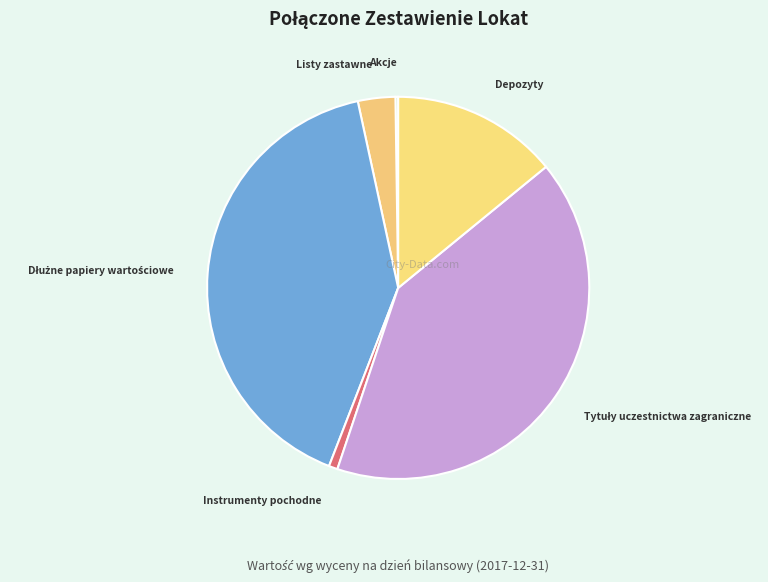

Combined, do Depozyty and Instrumenty pochodne account for over 50%?

No